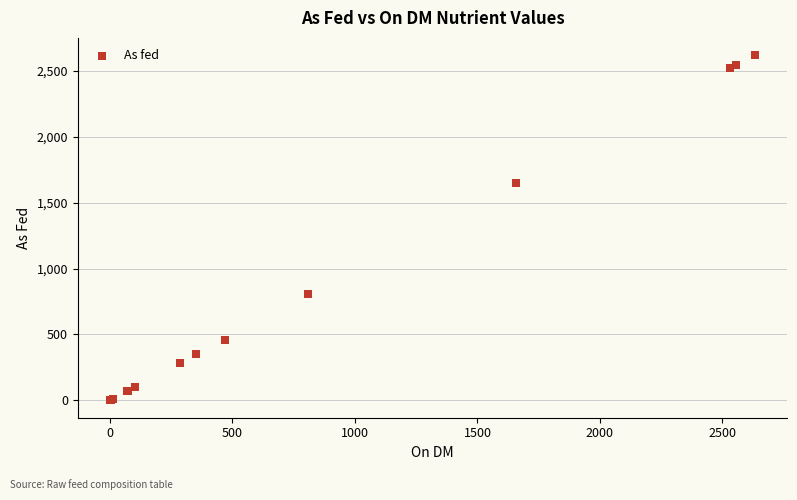

What Y value in the scatter plot is closest to 1308?

1646.0